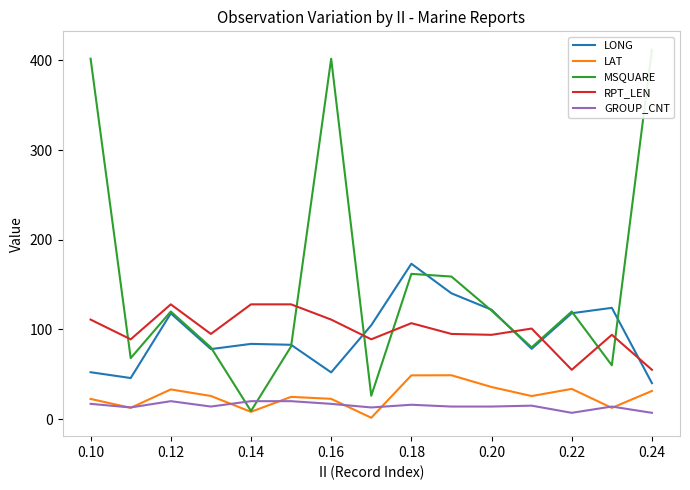

The RPT_LEN series shows 107.0 at 0.18. True or false?

True